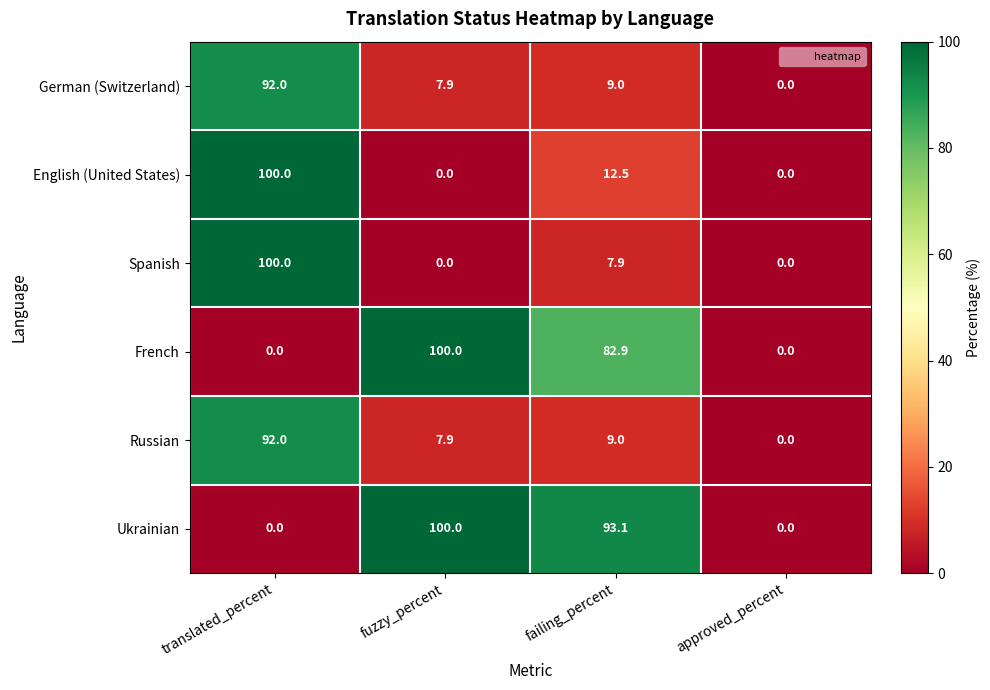

Reading right to left, transcribe all the data shown in this chart.

German (Switzerland): 0.0	9.0	7.9	92.0
English (United States): 0.0	12.5	0.0	100.0
Spanish: 0.0	7.9	0.0	100.0
French: 0.0	82.9	100.0	0.0
Russian: 0.0	9.0	7.9	92.0
Ukrainian: 0.0	93.1	100.0	0.0